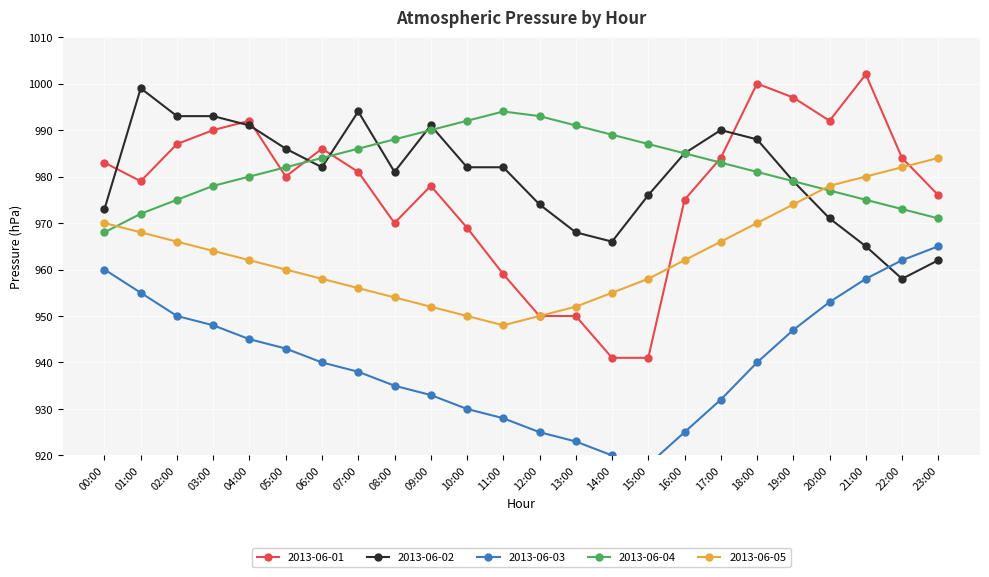

Rank the categories by 2013-06-03 value from highest to lowest.

23:00, 22:00, 00:00, 21:00, 01:00, 20:00, 02:00, 03:00, 19:00, 04:00, 05:00, 06:00, 18:00, 07:00, 08:00, 09:00, 17:00, 10:00, 11:00, 12:00, 16:00, 13:00, 14:00, 15:00